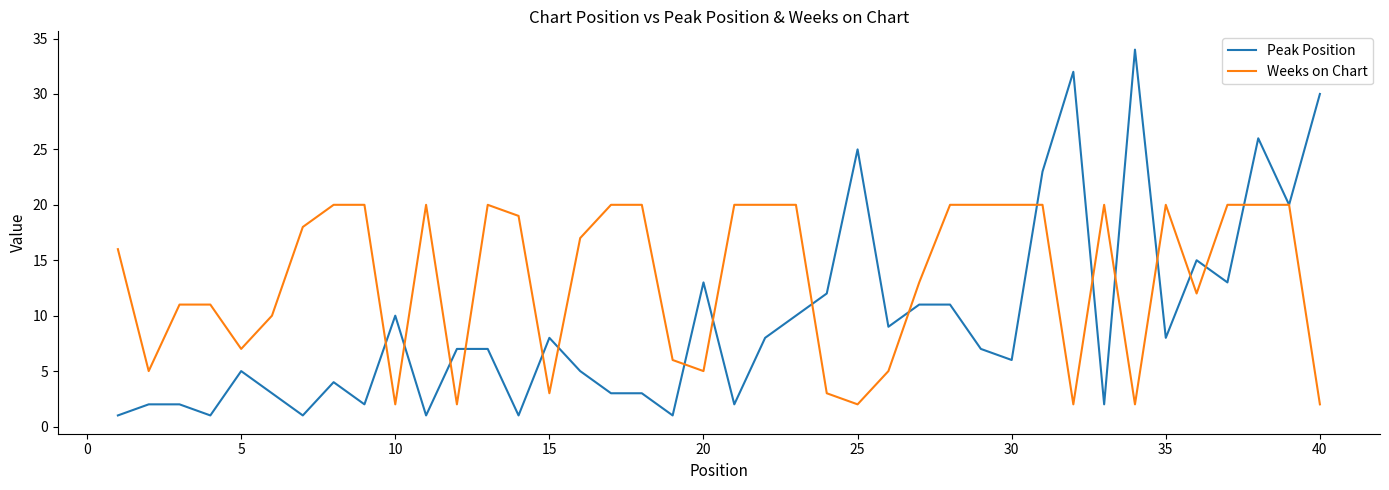

At how many categories does at least one series exceed 14?

27